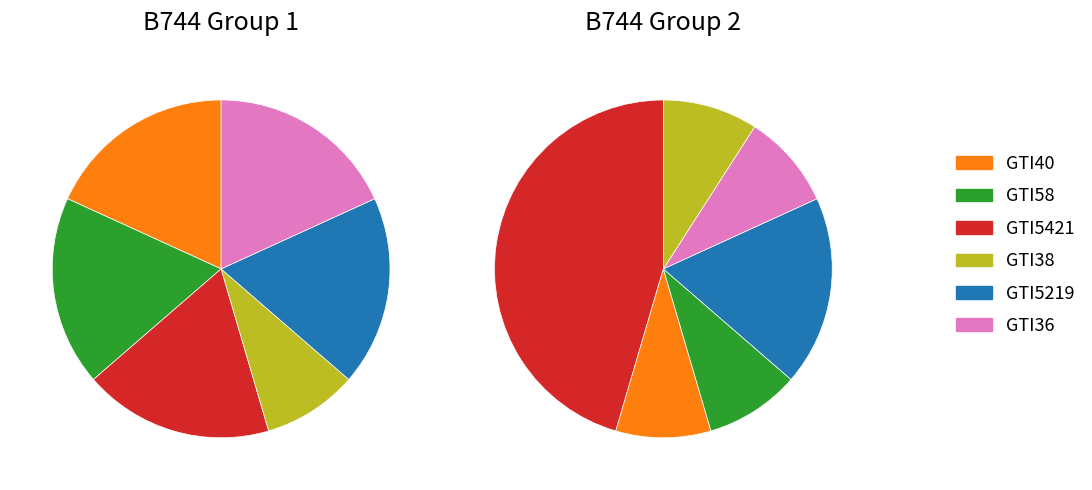

Rank the categories by value from highest to lowest.

GTI40, GTI58, GTI5421, GTI5219, GTI36, GTI38